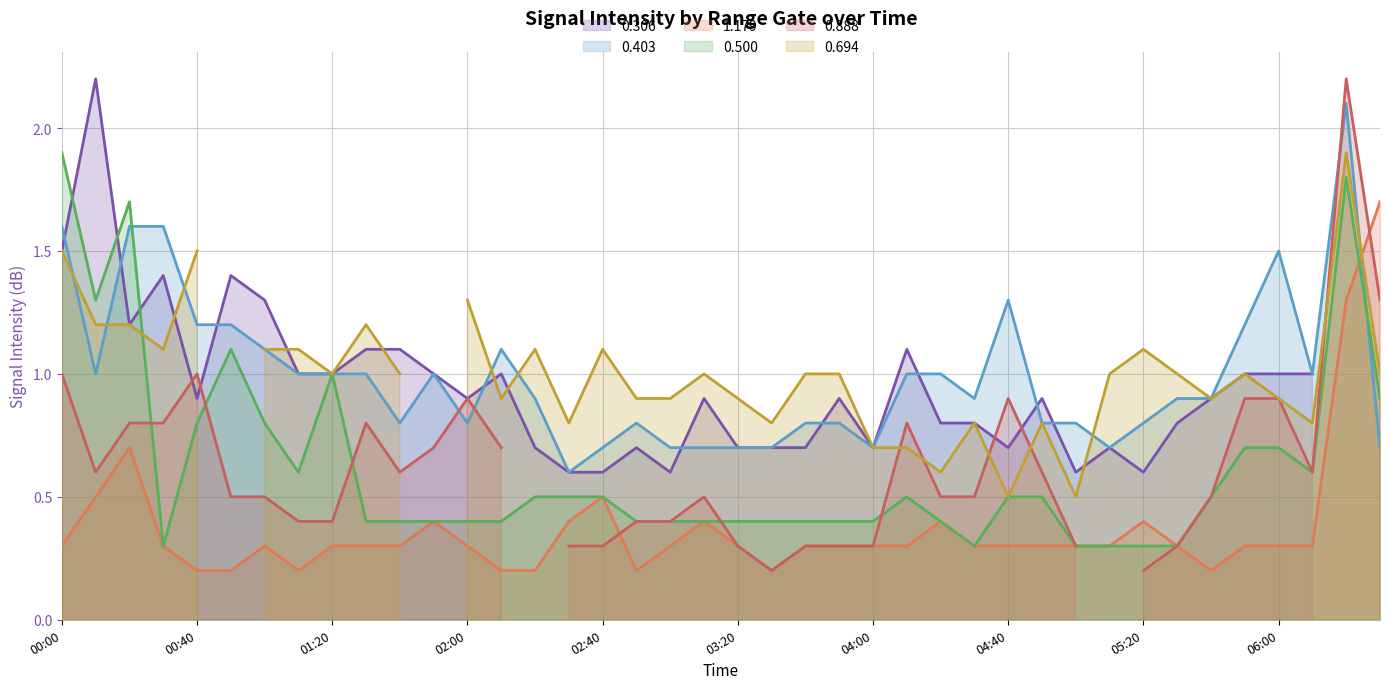

After their last crossing, which series has the higher values: 0.500 or 1.179?

1.179